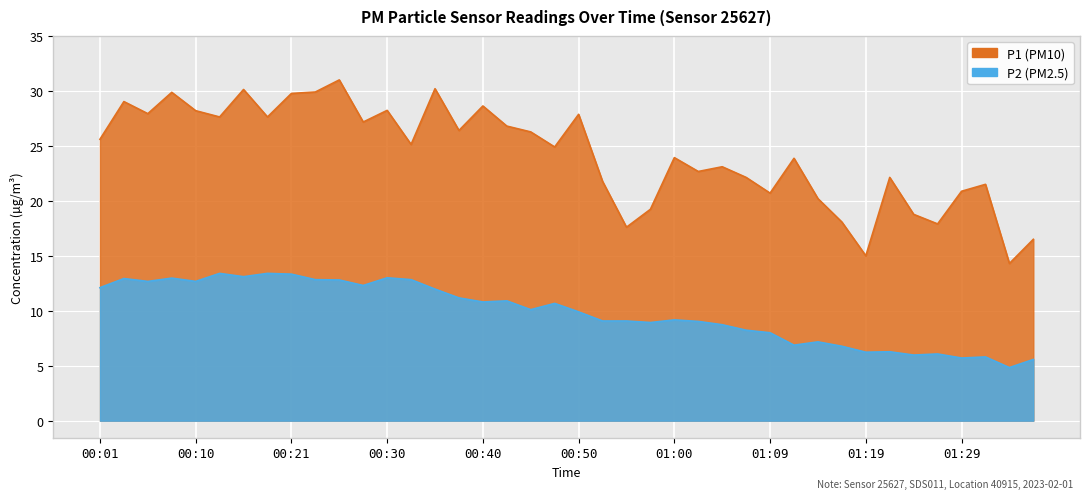

List the labels in order of P1 value, smallest first.

01:34, 01:19, 01:36, 00:55, 01:26, 01:17, 01:24, 00:57, 01:14, 01:09, 01:29, 01:31, 00:52, 01:07, 01:22, 01:02, 01:05, 01:12, 01:00, 00:48, 00:33, 00:01, 00:45, 00:38, 00:43, 00:28, 00:13, 00:18, 00:50, 00:06, 00:10, 00:30, 00:40, 00:03, 00:21, 00:08, 00:23, 00:16, 00:35, 00:26